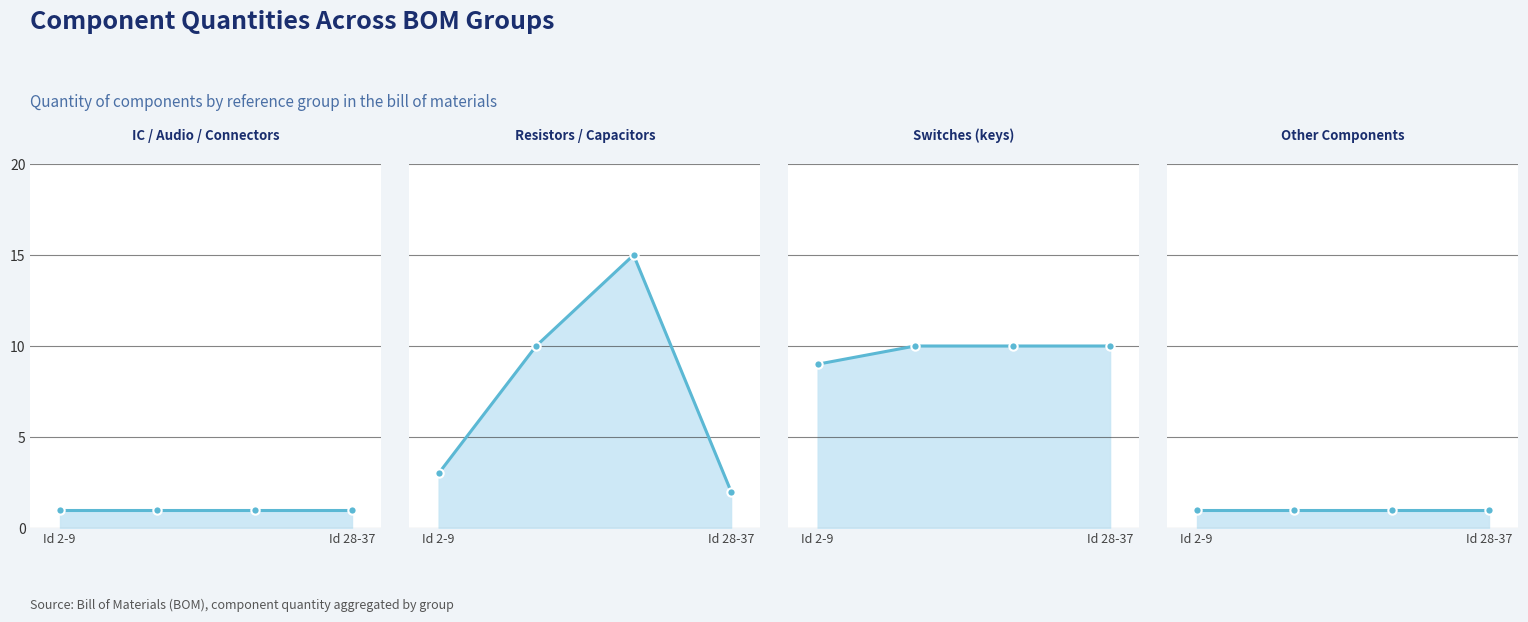

Which series has the largest total across all categories?

Switches (keys)